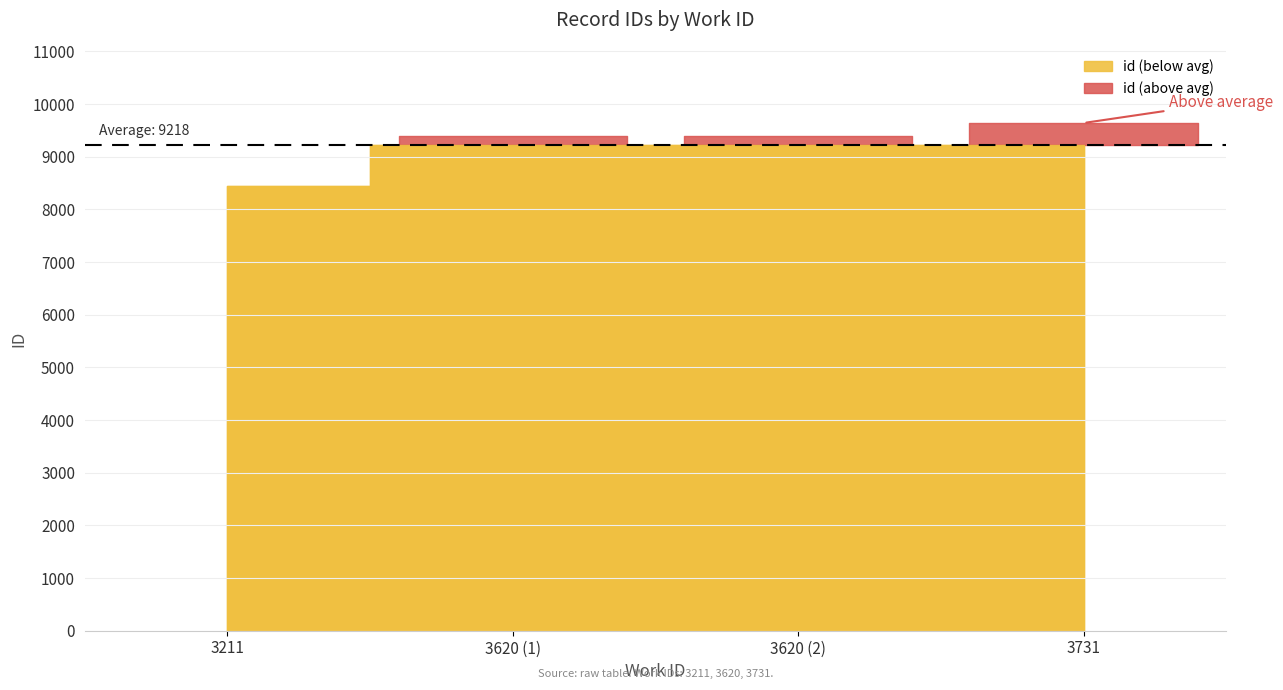

How many lines are shown in the chart?

1